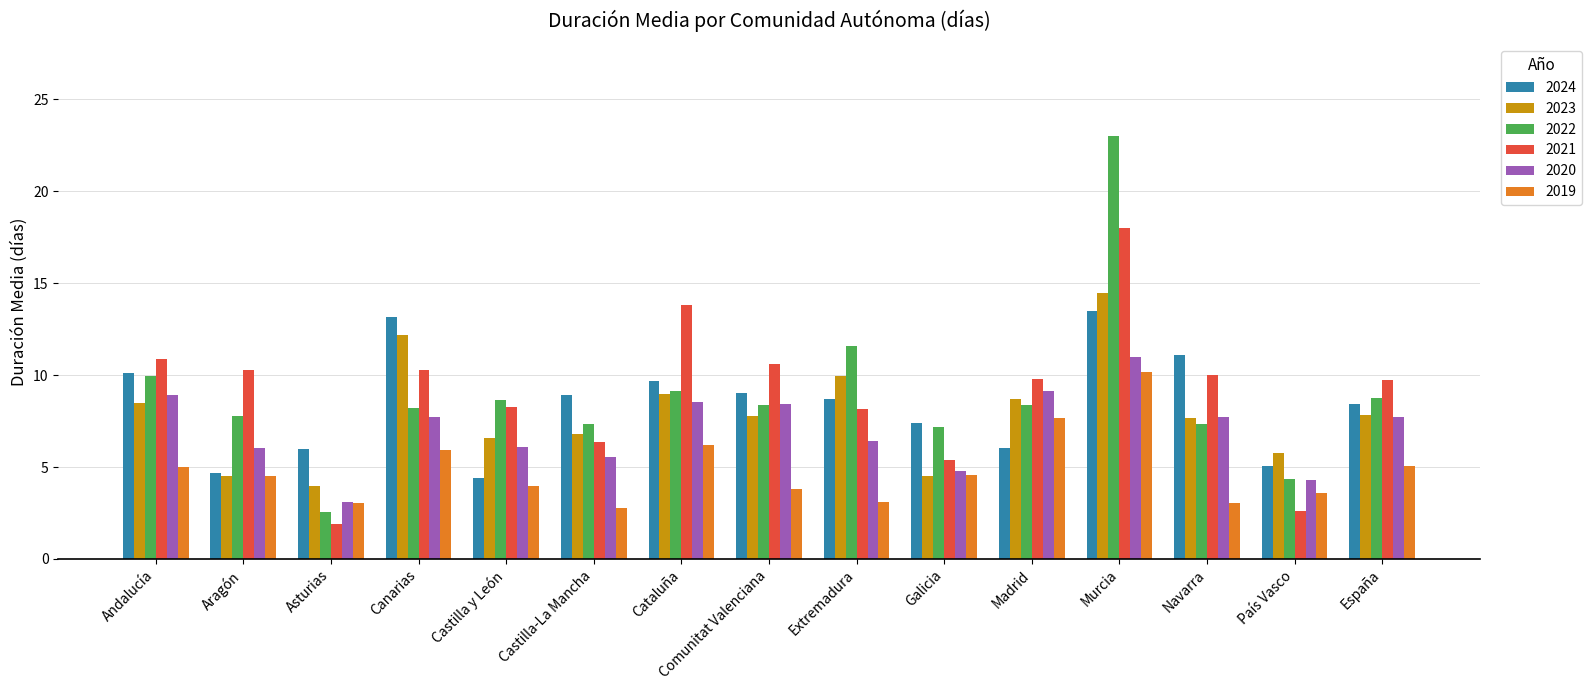

At how many categories does at least one series exceed 19?

1